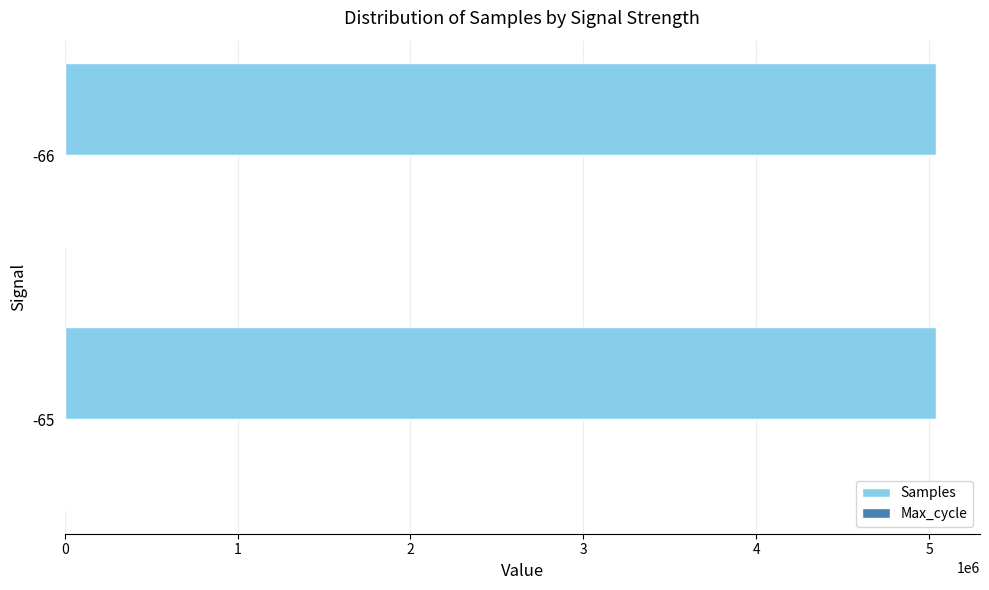

What is the greatest value displayed?

5042775